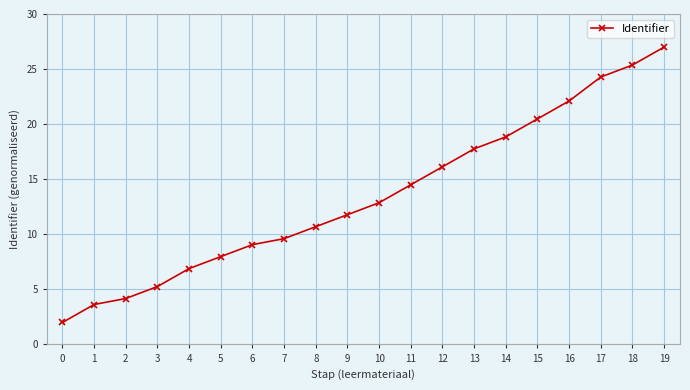

What is the ratio of the value at 8 to the value at 11?

0.7